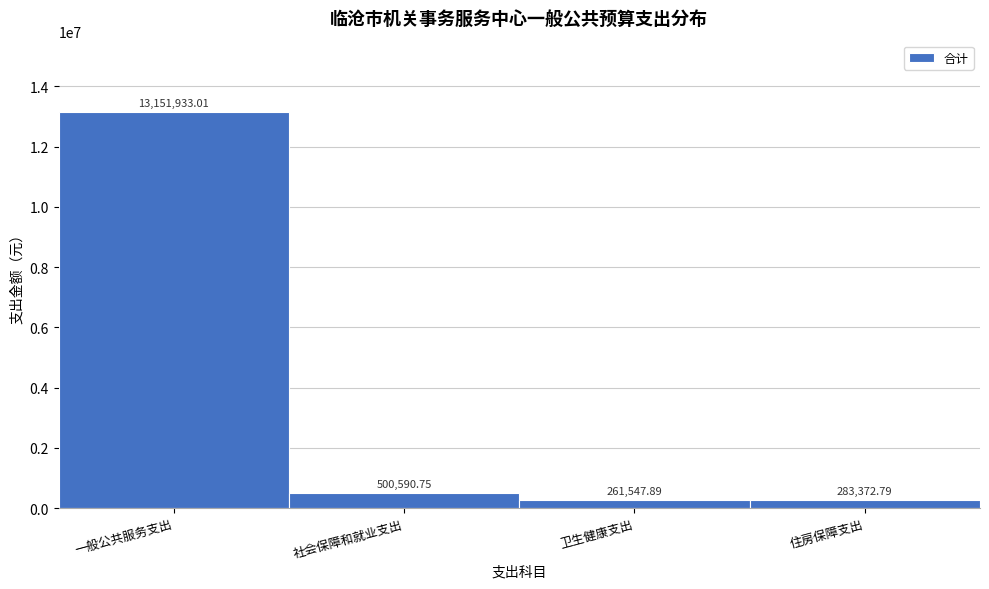

What is the difference between the values at 一般公共服务支出 and 住房保障支出?

12868560.2